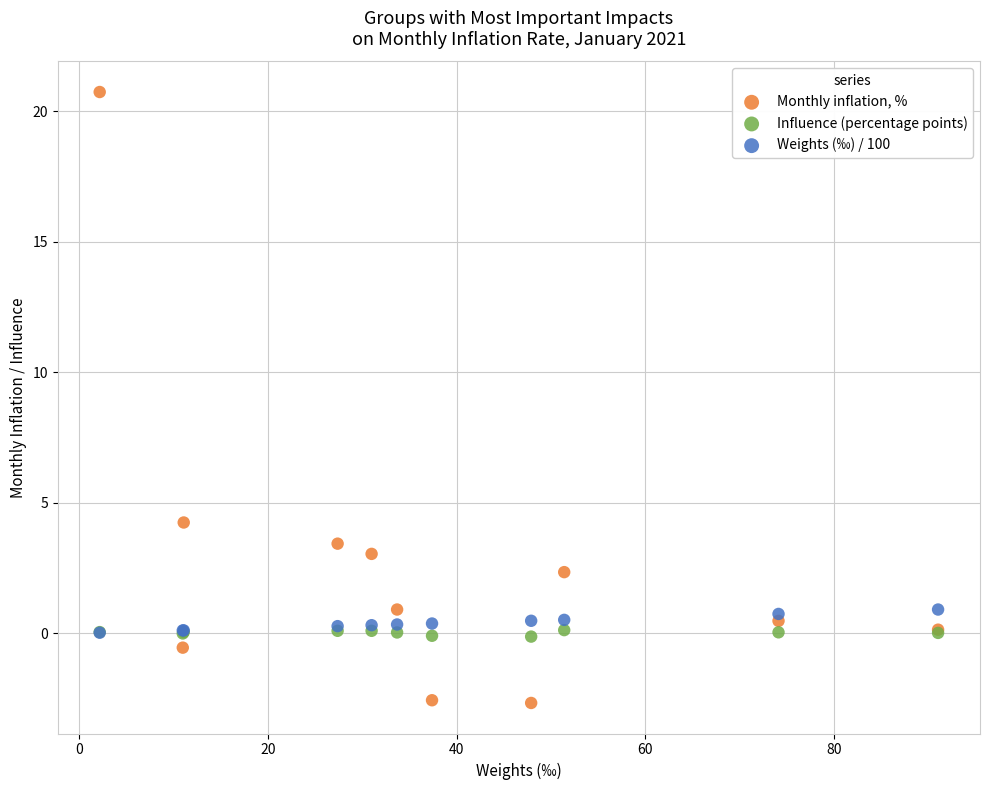

Across all series, what Y value is closest to 9?

4.2